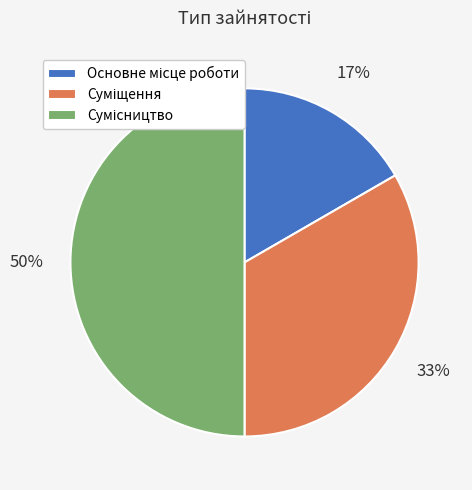

To the nearest percent, what is the average slice percentage?

33%